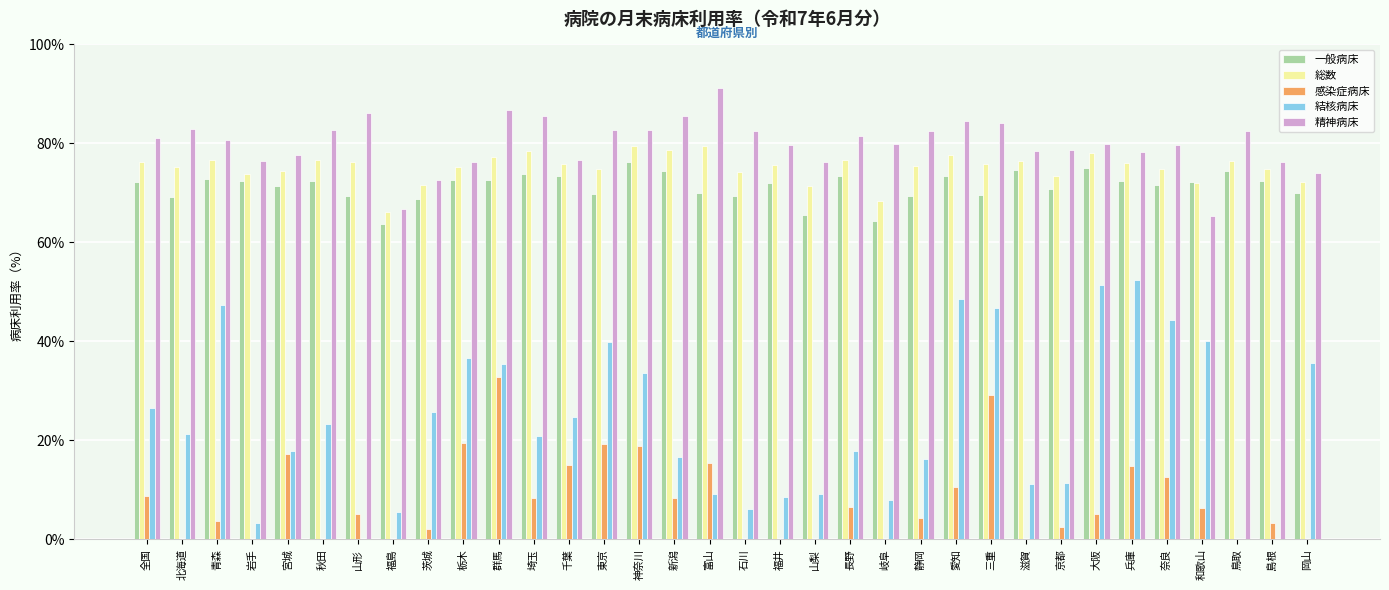

True or false: 総数 has a value of 122.7 at 富山.

False